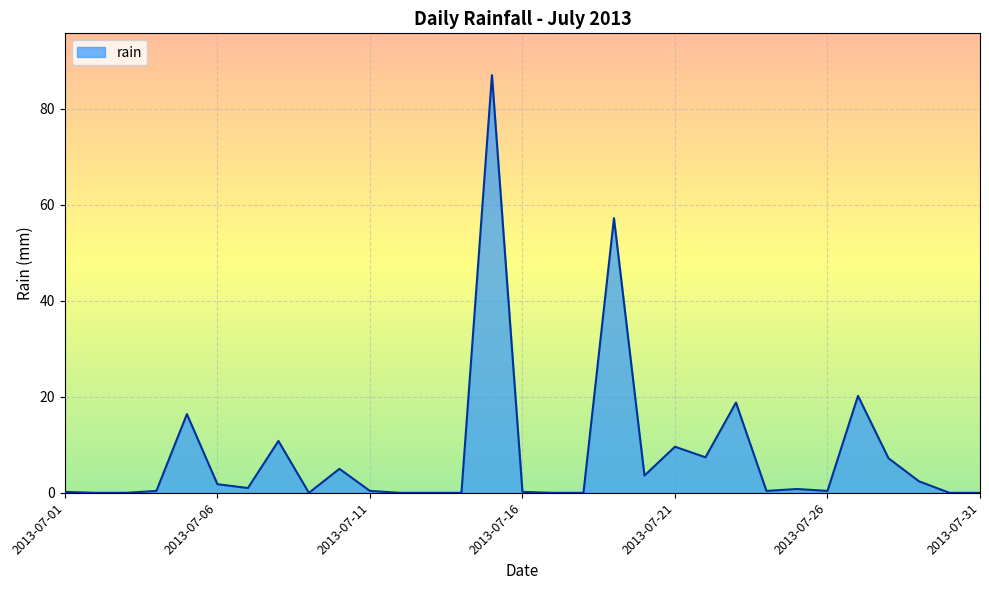

What is the maximum value shown in the chart?

87.0